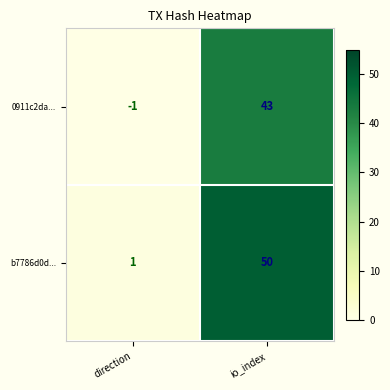

What is the sum of the 0911c2da... values at io_index and direction?

42